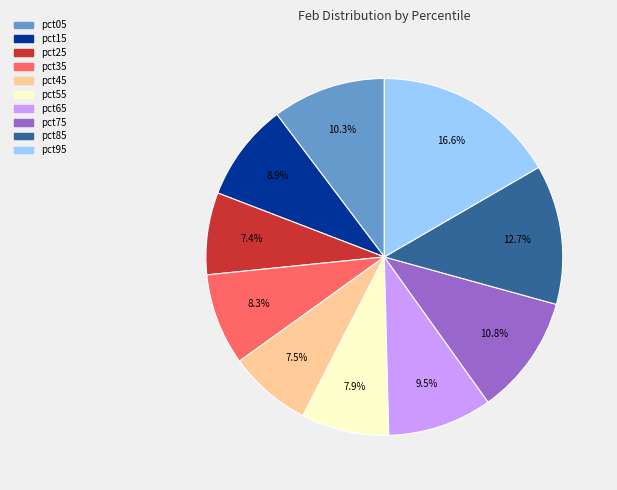

To the nearest percent, what is the difference between the largest and smallest slice percentages?

9%